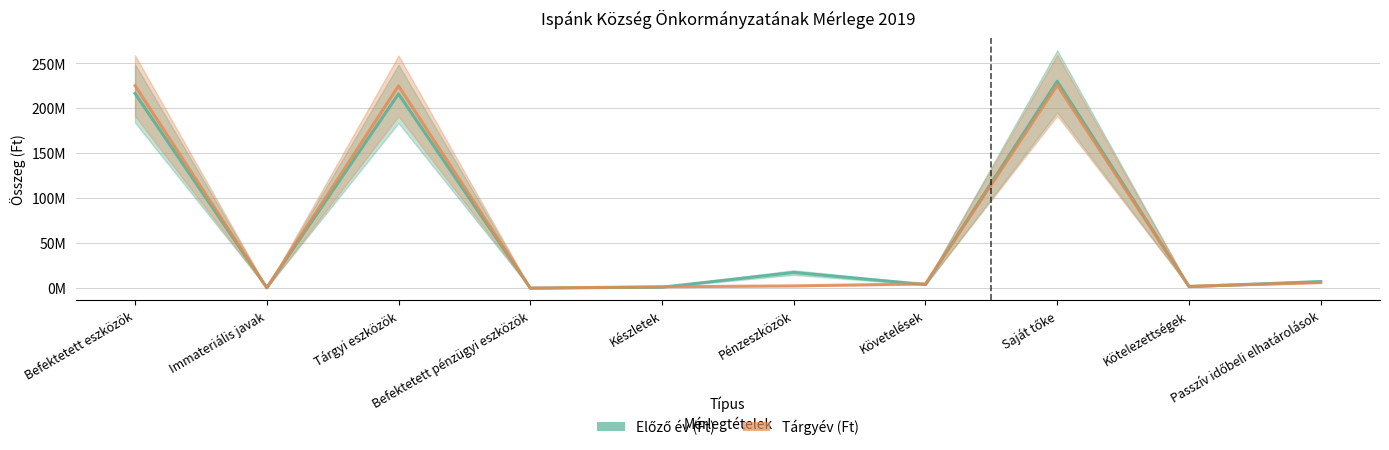

Reading left to right, transcribe all the data shown in this chart.

Előző év (Ft): 216684649	525422	216125805	33422	1081694	17380003	4087209	230186625	1710390	7360359
Tárgyév (Ft): 225342780	265580	225043778	33422	1544905	2545254	4799814	225795908	2006742	6430103